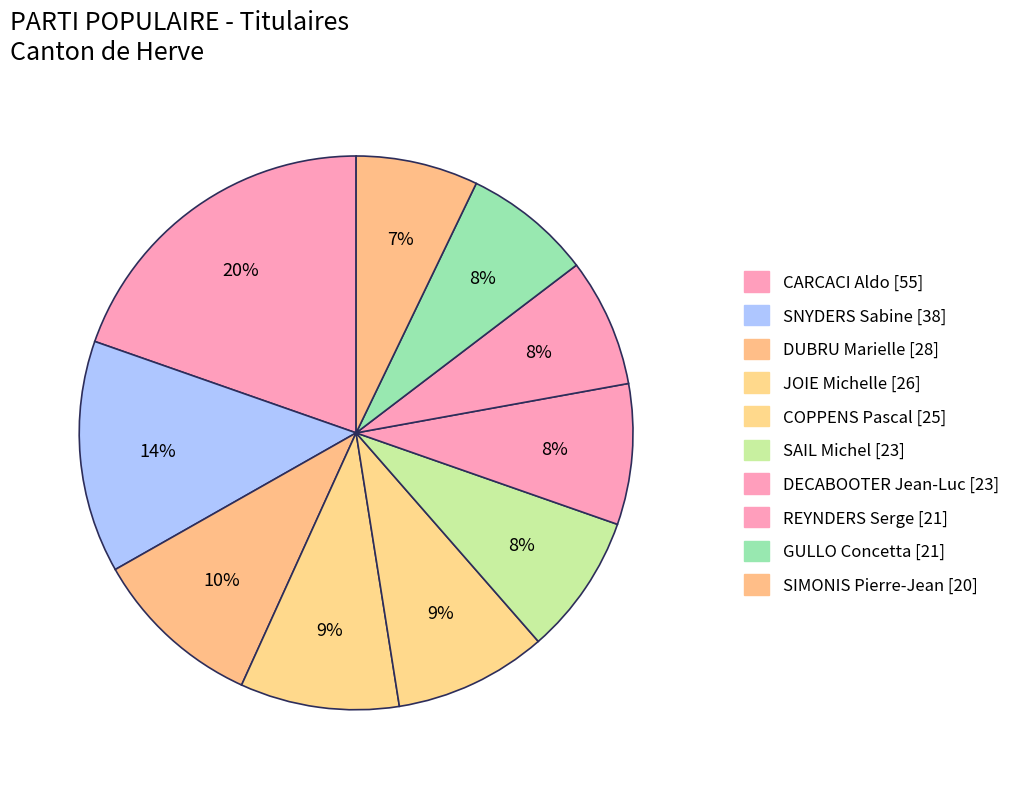

Count the number of slices in the pie.

10